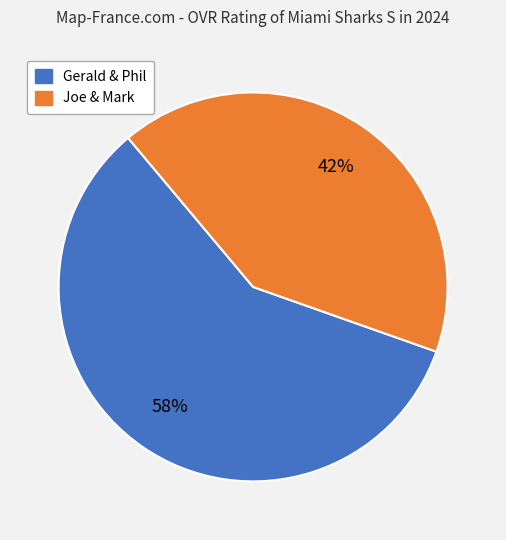

The Gerald & Phil slice represents 44% of the pie. True or false?

False